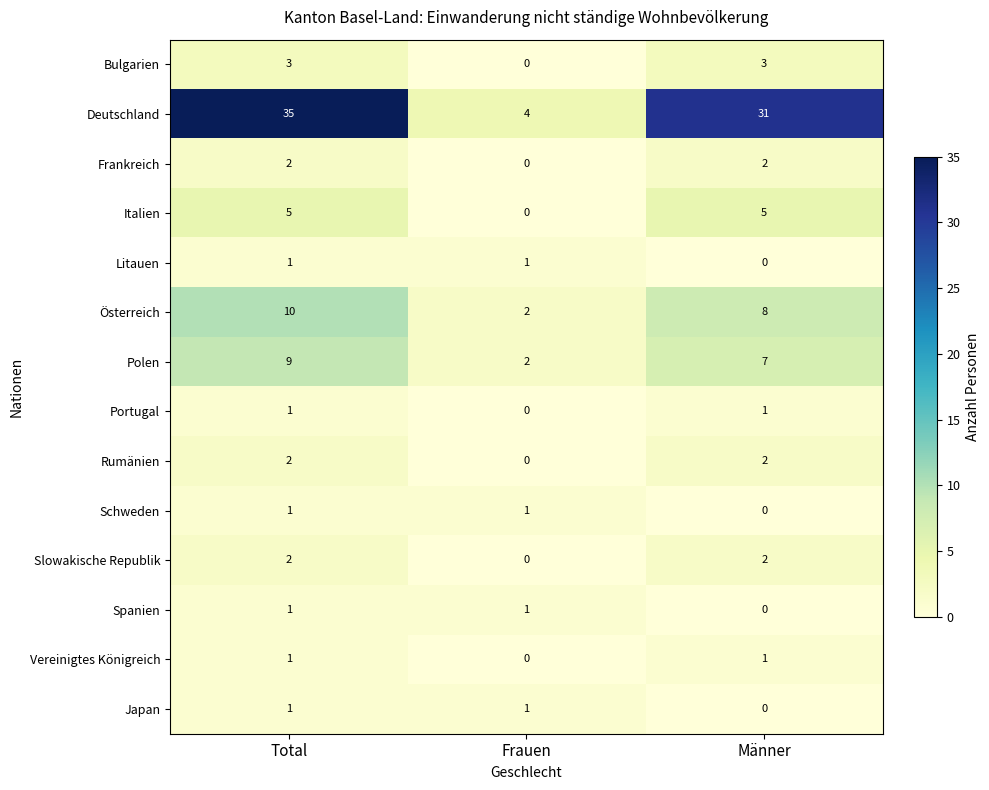

What is the average value of the Deutschland series?

23